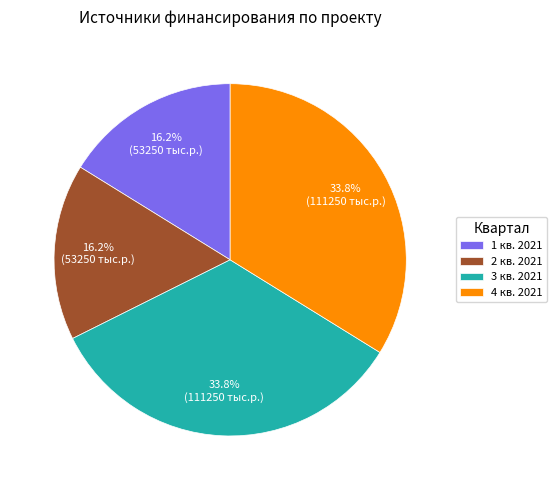

Is 3 кв. 2021 the majority of the pie?

No